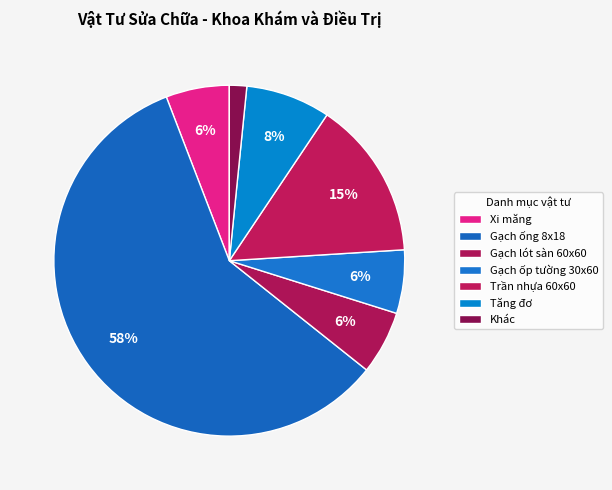

Count the number of slices in the pie.

7